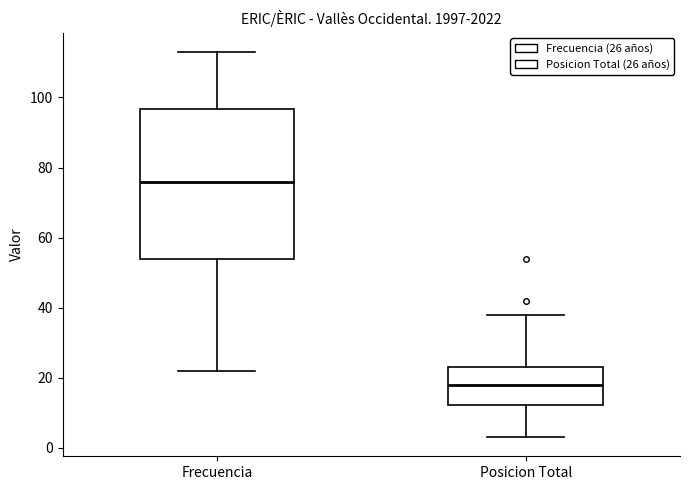

Reading left to right, transcribe this box plot: for each box, give where its median line is, the range the box spans, and where its two whiskers end, as read against the y-axis. The values are not printed on the chart, so give them approximately, as read against the axis.

Frecuencia: median 76, box 54 to 96, whiskers 22 to 114
Posicion Total: median 18, box 12 to 24, whiskers 4 to 38